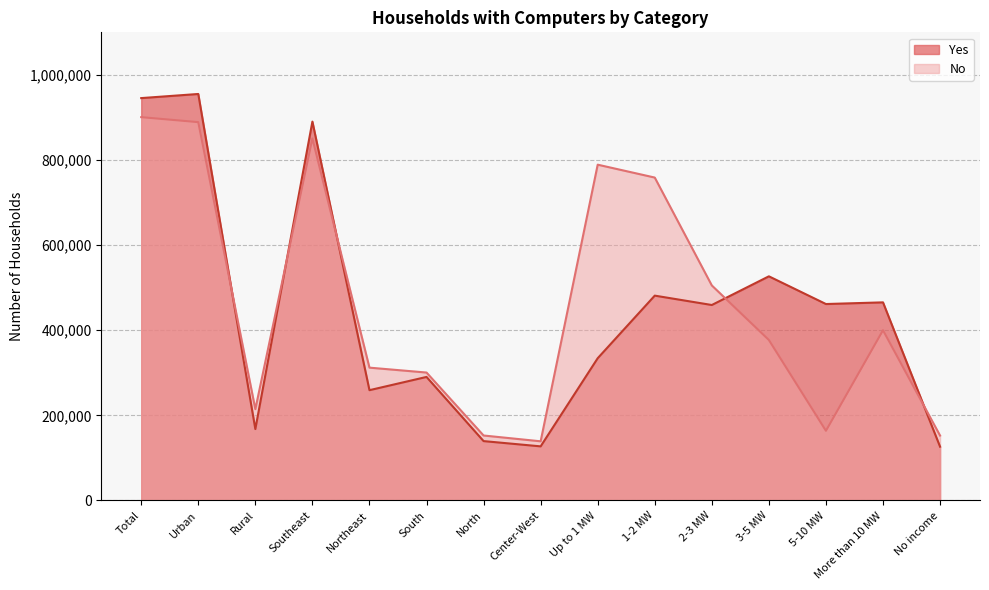

What are all the series names shown in the legend?

Yes, No